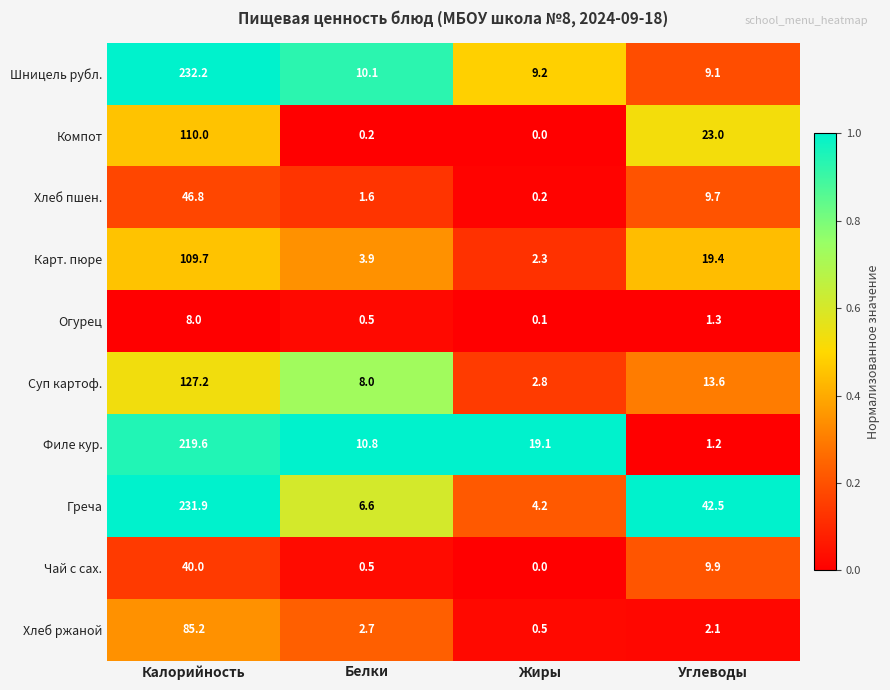

What is the total value across all series at Углеводы?

131.8